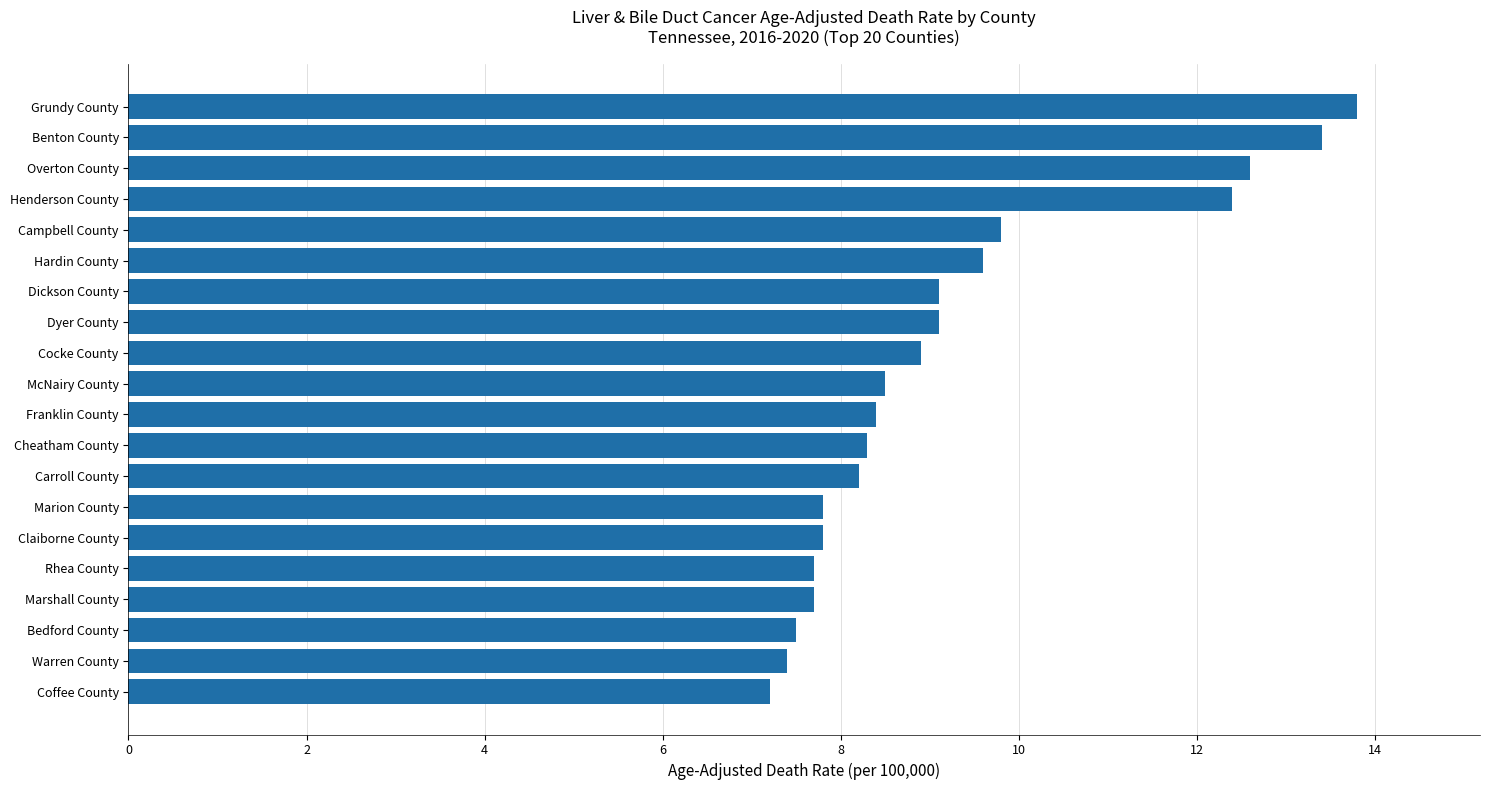

How many data points does each series have?

20